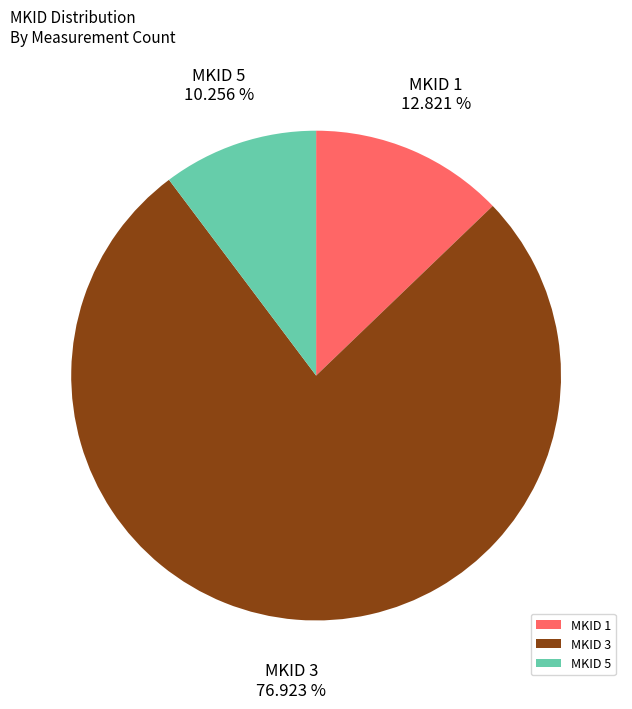

How many segments does this pie chart have?

3